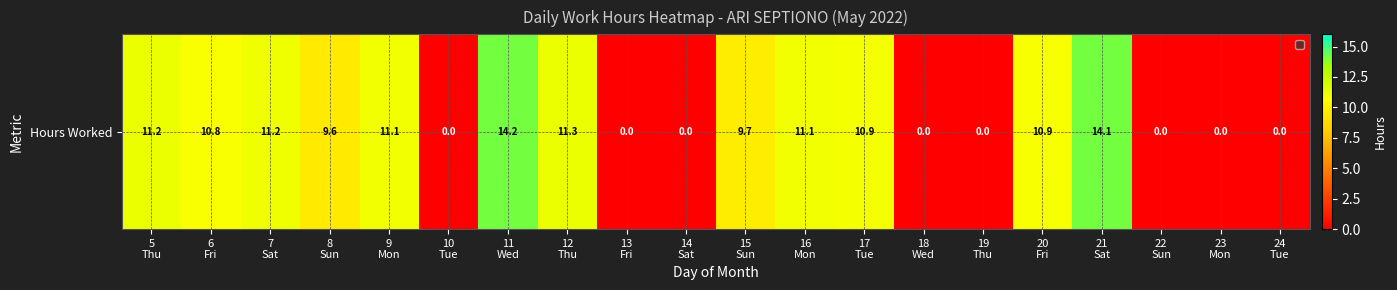

What is the greatest value displayed?

14.2